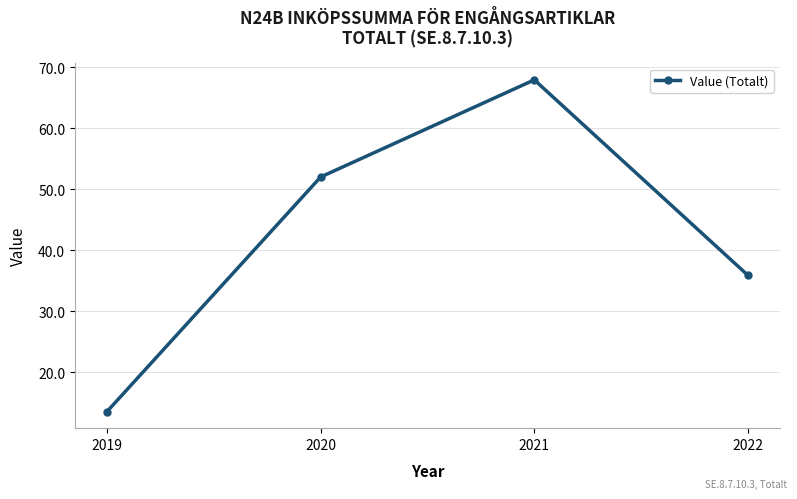

How many lines are shown in the chart?

1